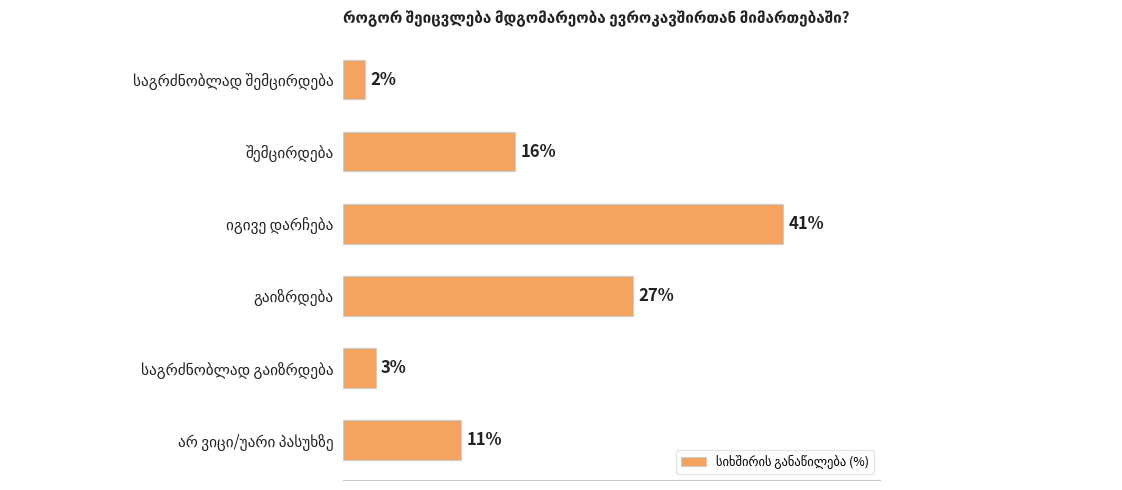

What is the difference between the second highest and minimum values?

25